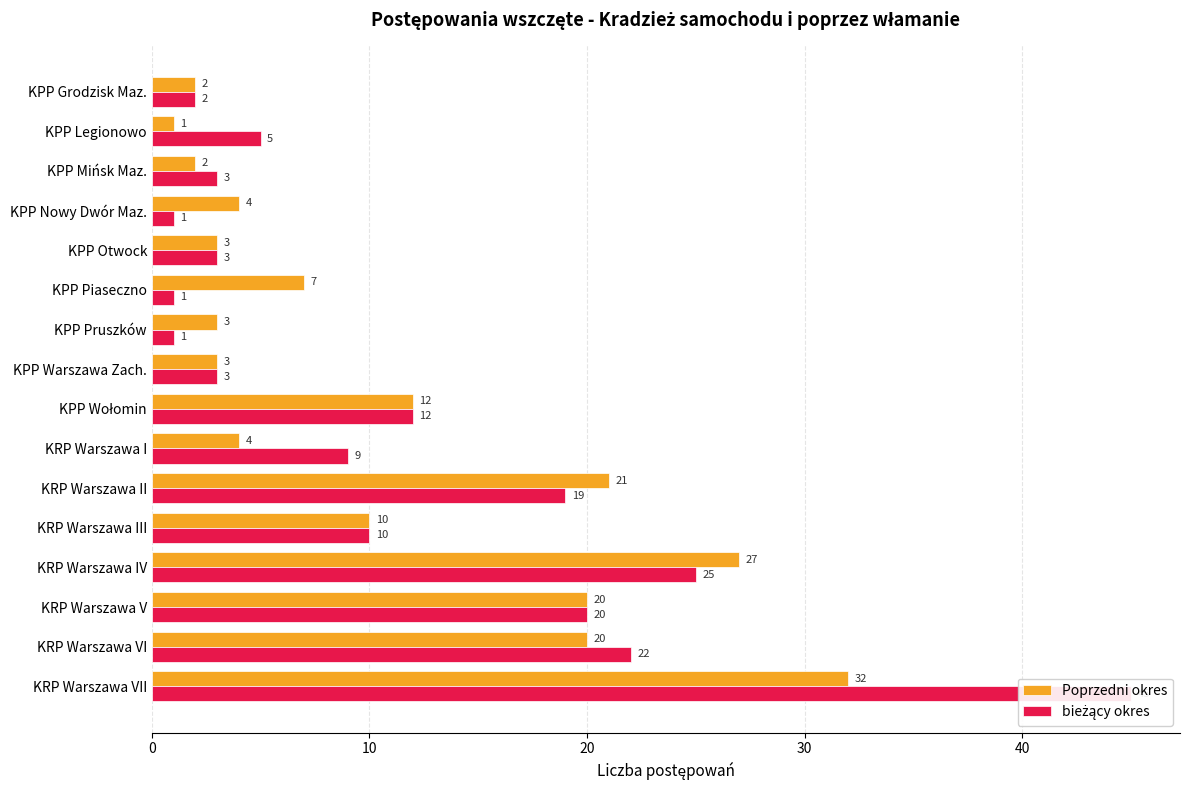

At how many categories does at least one series exceed 15?

5